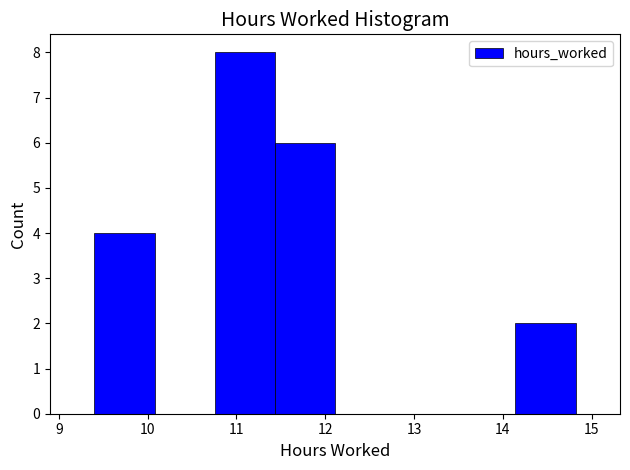

Reading left to right, transcribe this chart: for each bar, give the range it covers on the x-axis and its height. Neither the bar edges nor the heights are printed on the chart, so give them approximately, as read against the axes.

9.4 to 10.1: 4
10.1 to 10.8: 0
10.8 to 11.4: 8
11.4 to 12.1: 6
12.1 to 12.8: 0
12.8 to 13.5: 0
13.5 to 14.1: 0
14.1 to 14.8: 2